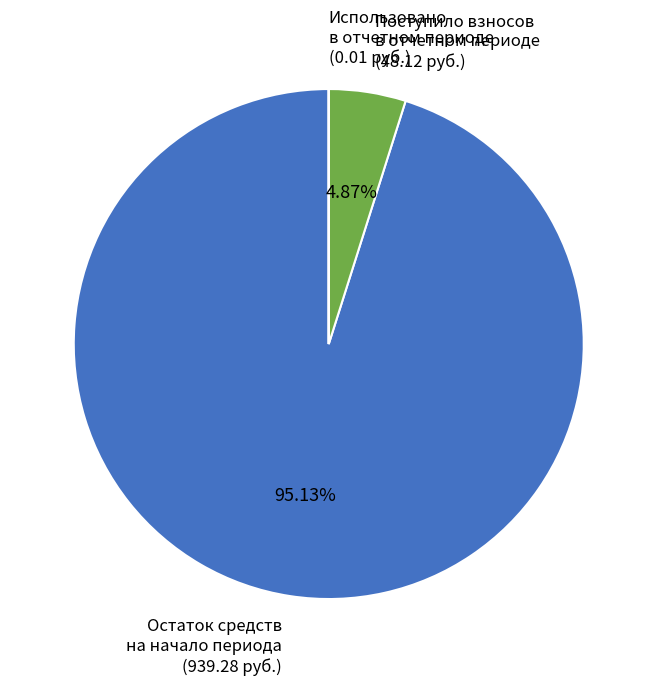

Does any single category account for the majority?

Yes